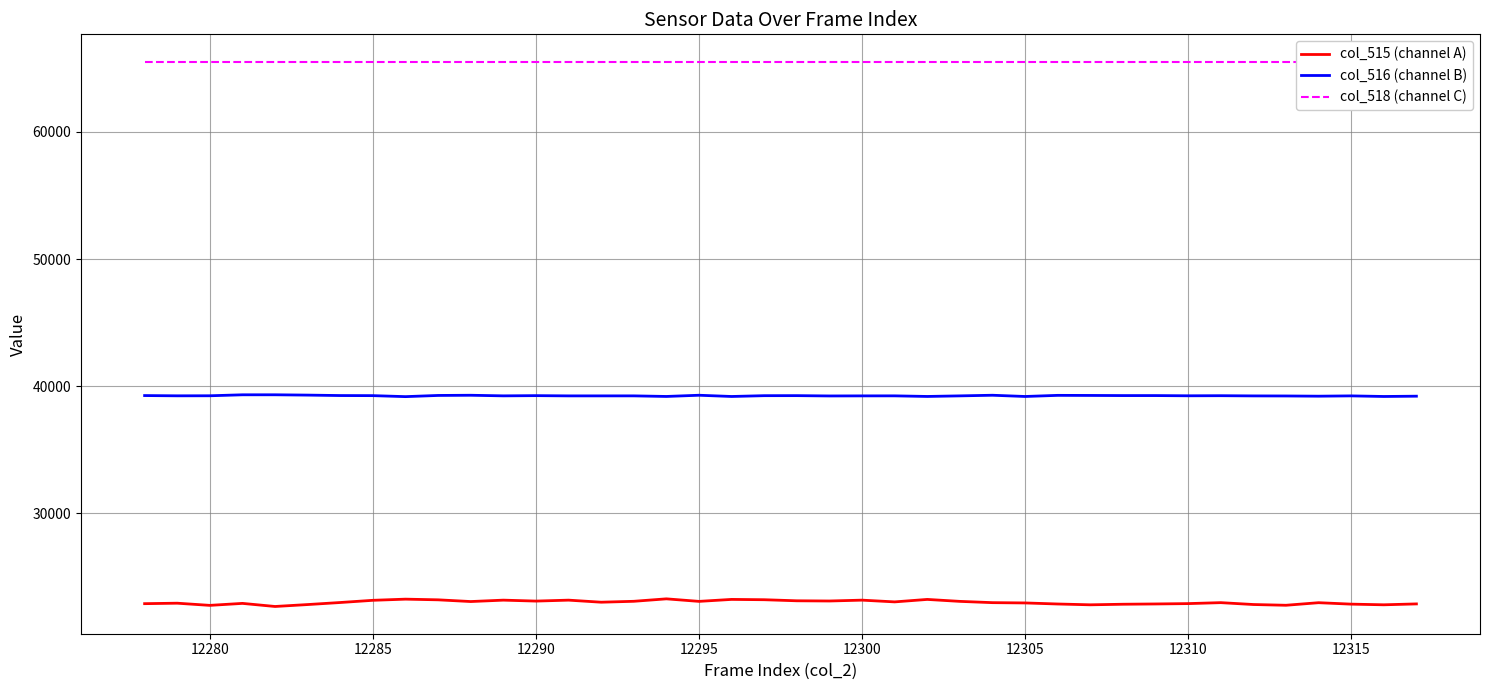

True or false: col_516 (channel B) and col_515 (channel A) cross at least once.

False